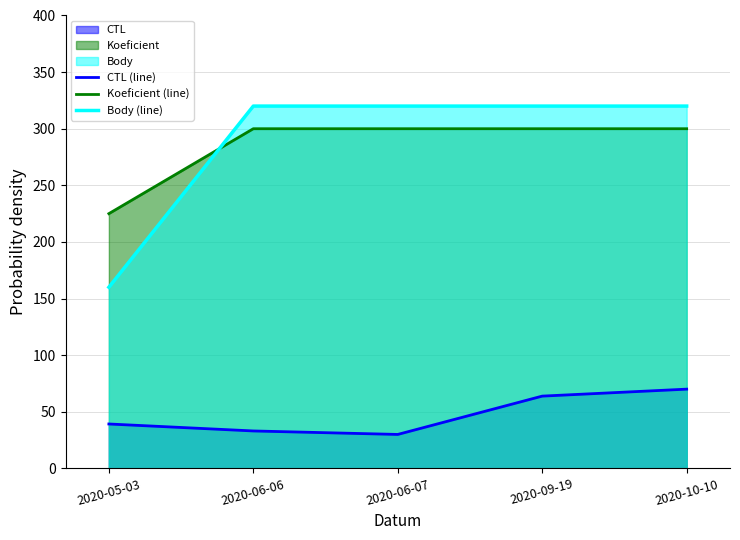

Does the chart display data point markers on the line(s)?

No